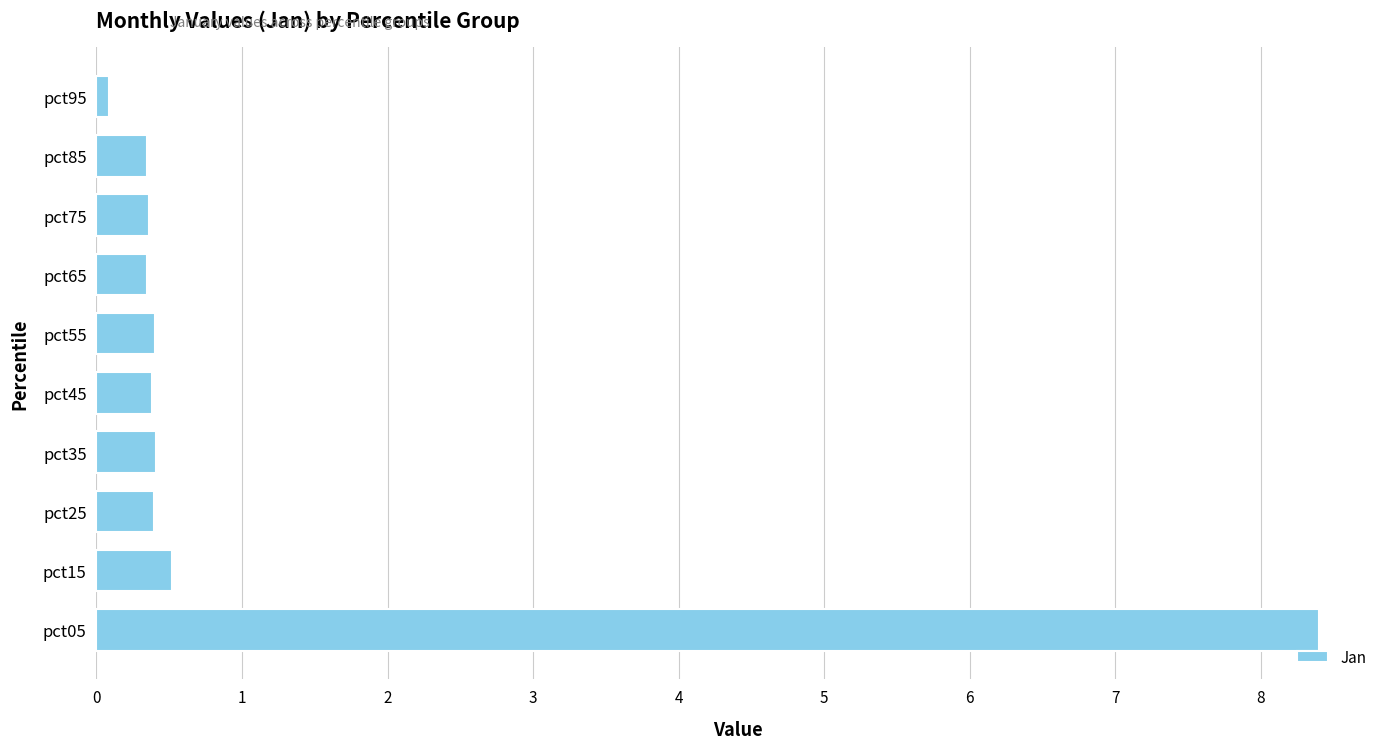

What value does the data have at pct55?

0.4